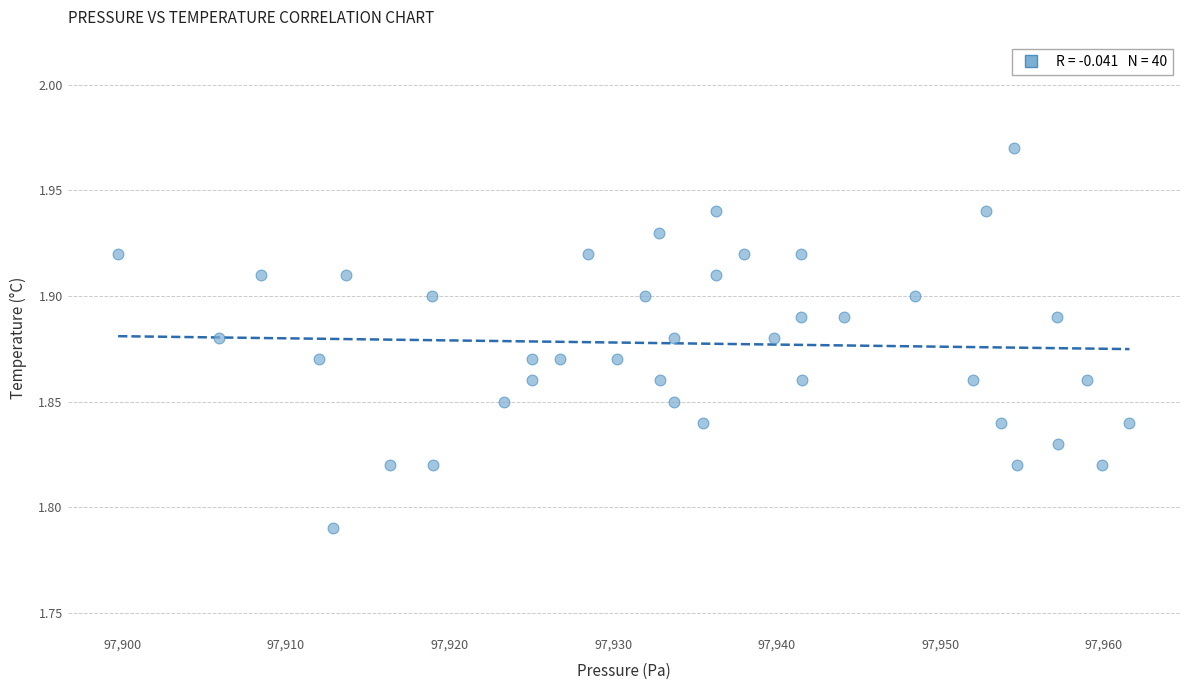

What is the range of X values (max minus min)?

61.8